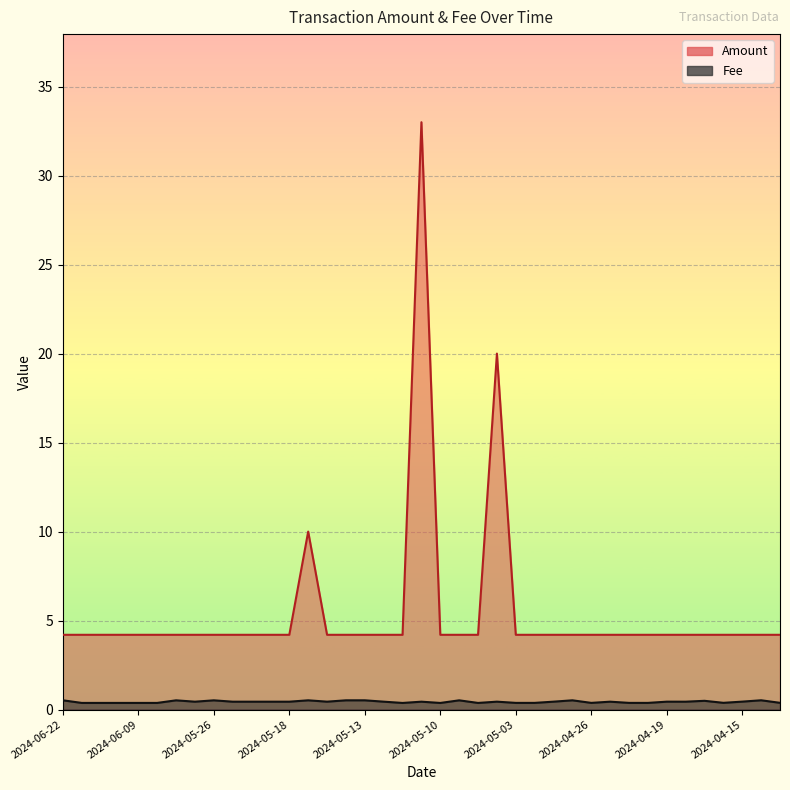

What is the smallest value displayed?

0.4